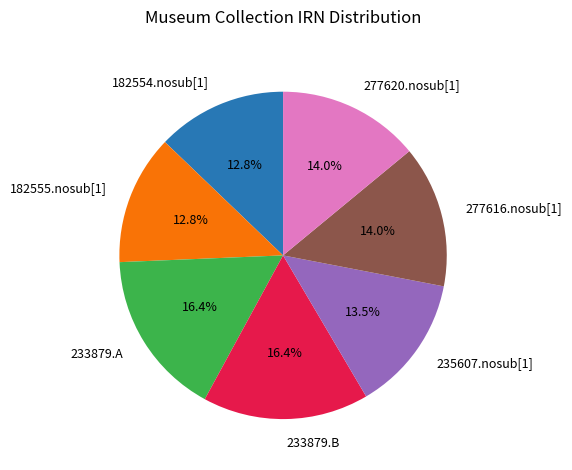

Does 277616.nosub[1] represent more than half of the total?

No